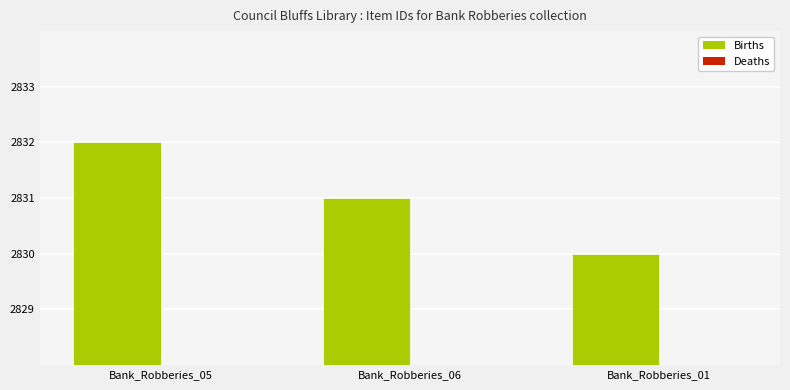

What position from the left is Bank_Robberies_06?

2